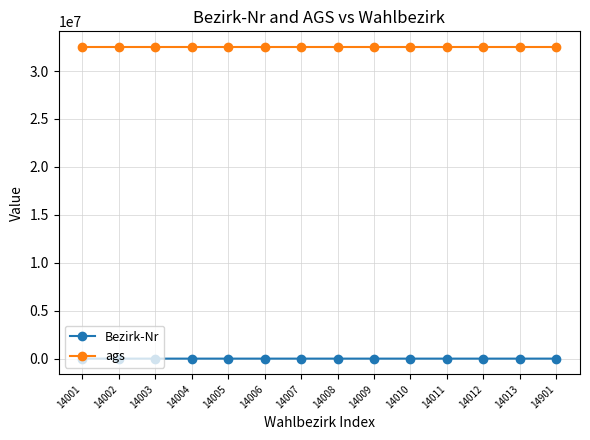

What is the sum of the Bezirk-Nr values at 14007 and 14001?

28008